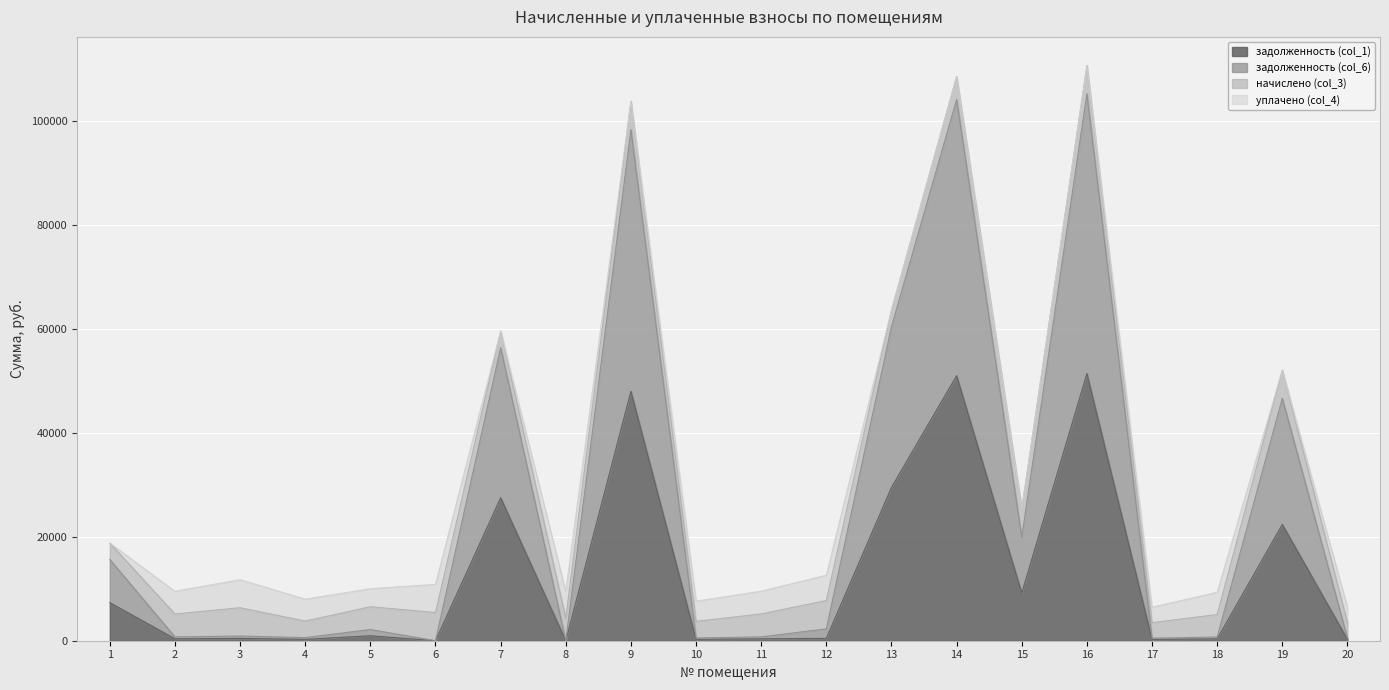

True or false: задолженность (col_6) and задолженность (col_1) cross at least once.

False